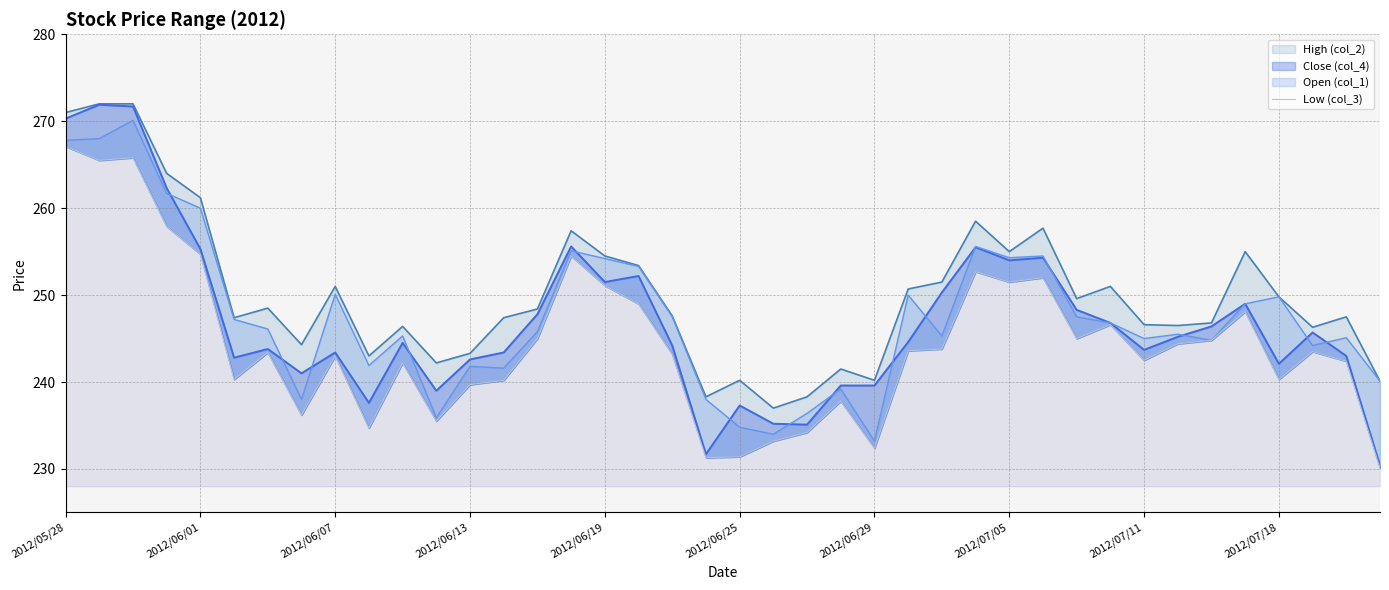

Does the chart have visible grid lines?

Yes